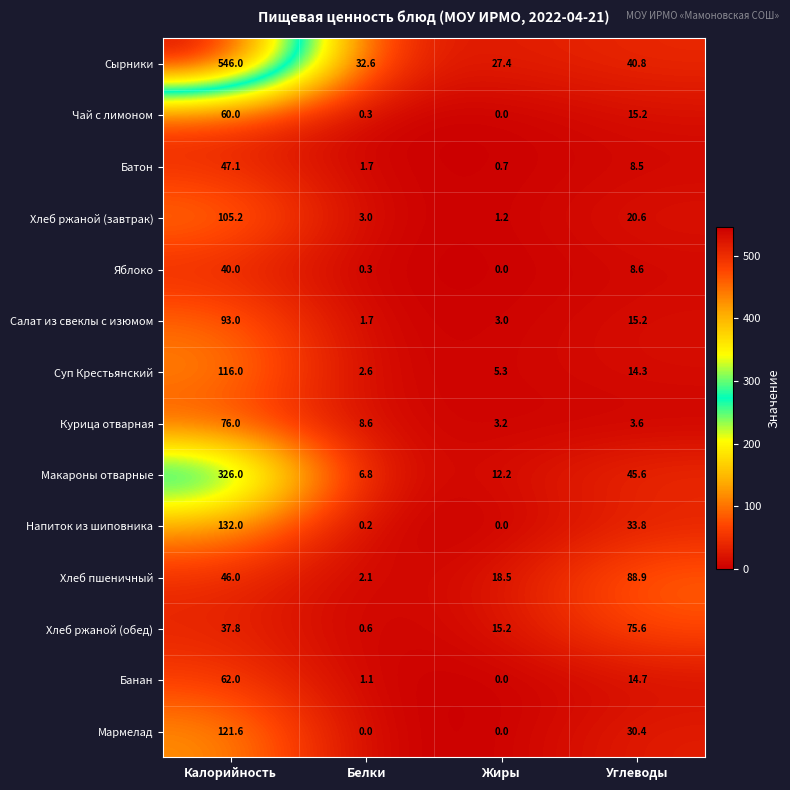

Where is Хлеб ржаной (завтрак) nearest to the value 53?

Углеводы